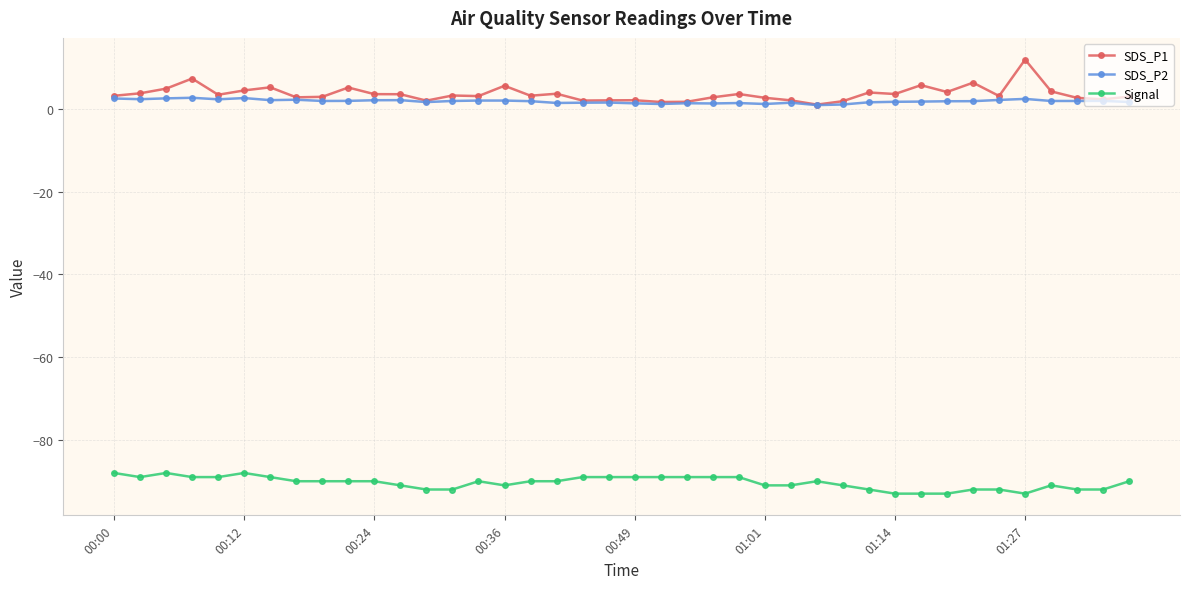

List the series in order of their peak value, lowest first.

Signal, SDS_P2, SDS_P1